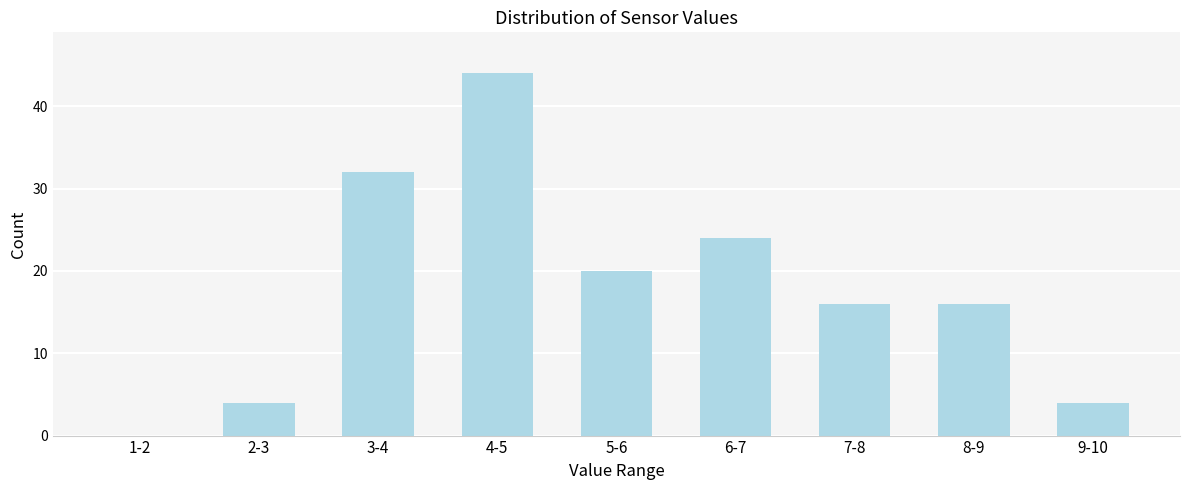

Reading left to right, transcribe all the data shown in this chart.

1-2=0	2-3=4	3-4=32	4-5=44	5-6=20	6-7=24	7-8=16	8-9=16	9-10=4